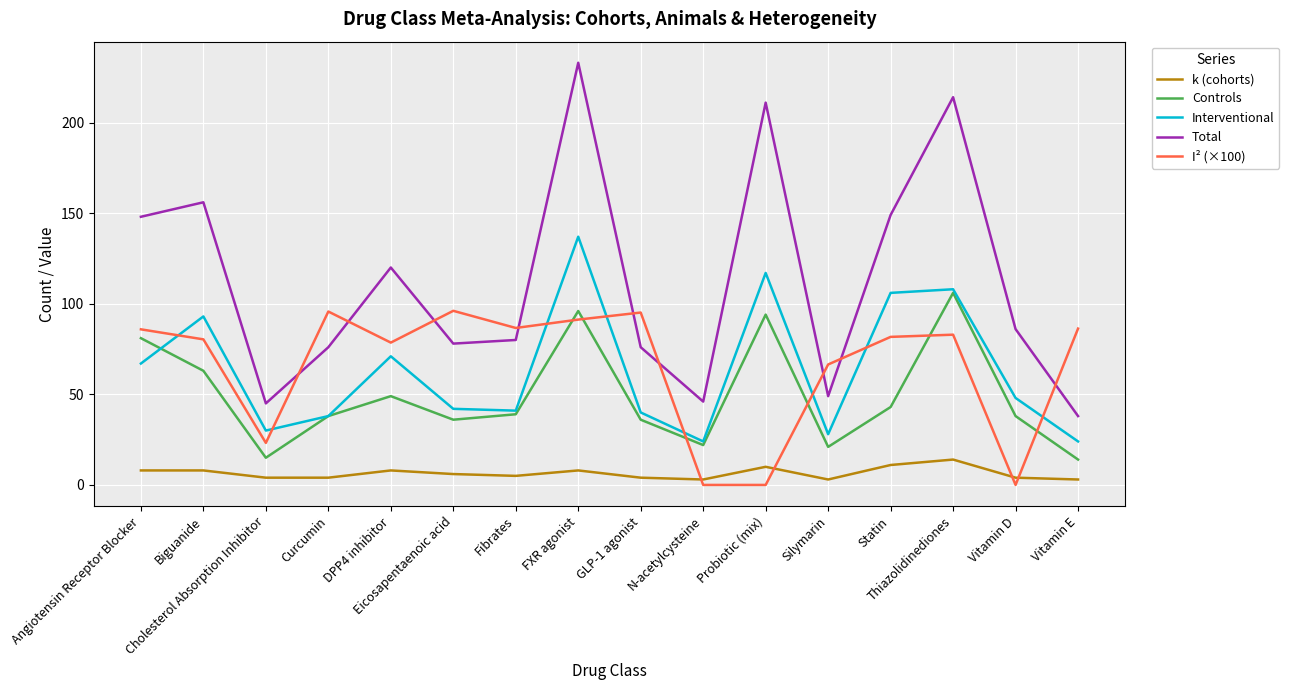

What is the sum of all k (cohorts) values?

103.0